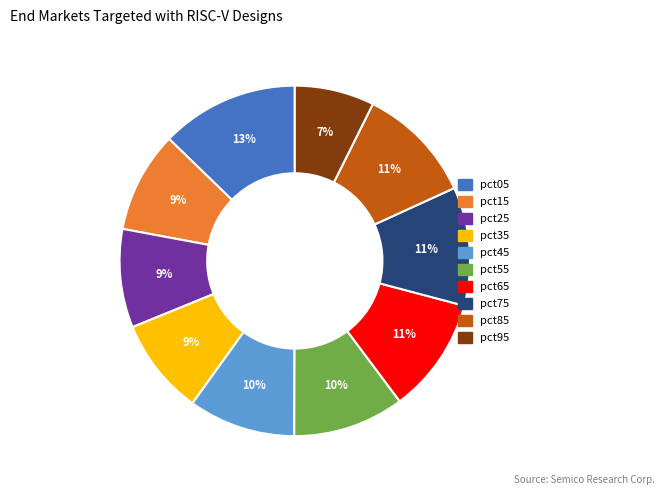

Which category has the smallest portion of the pie?

pct95